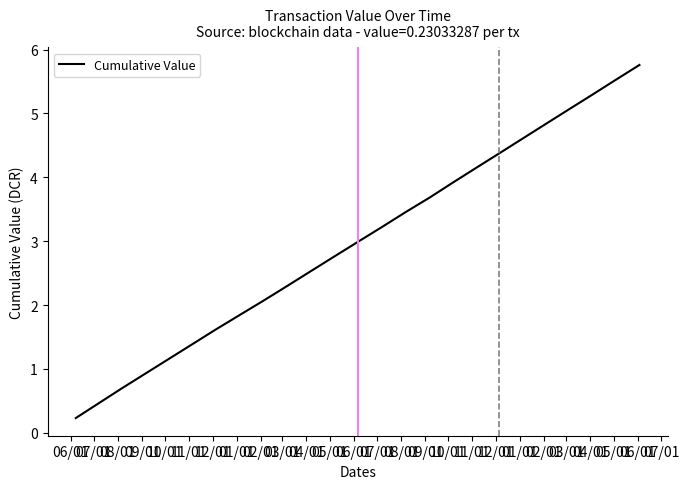

Is this an area chart (filled region under the line)?

No